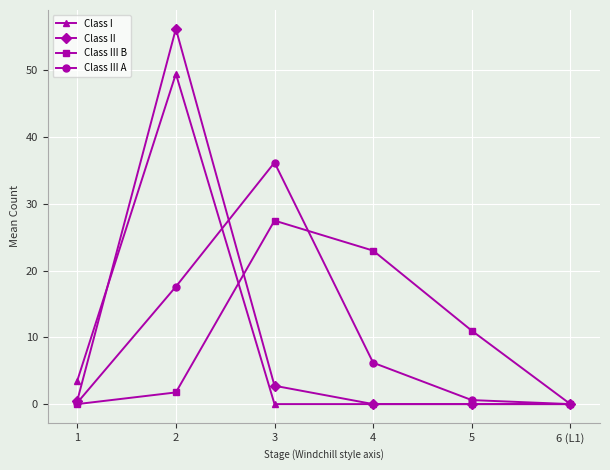

How many values in the Class III A series exceed 6?

3